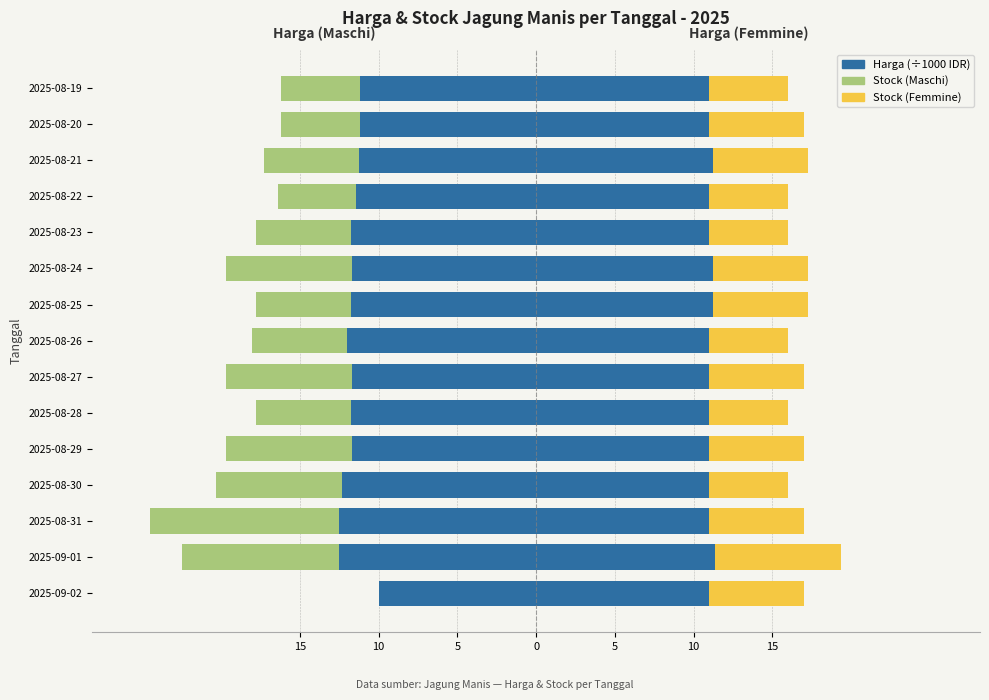

At how many categories does at least one series exceed 6?

15